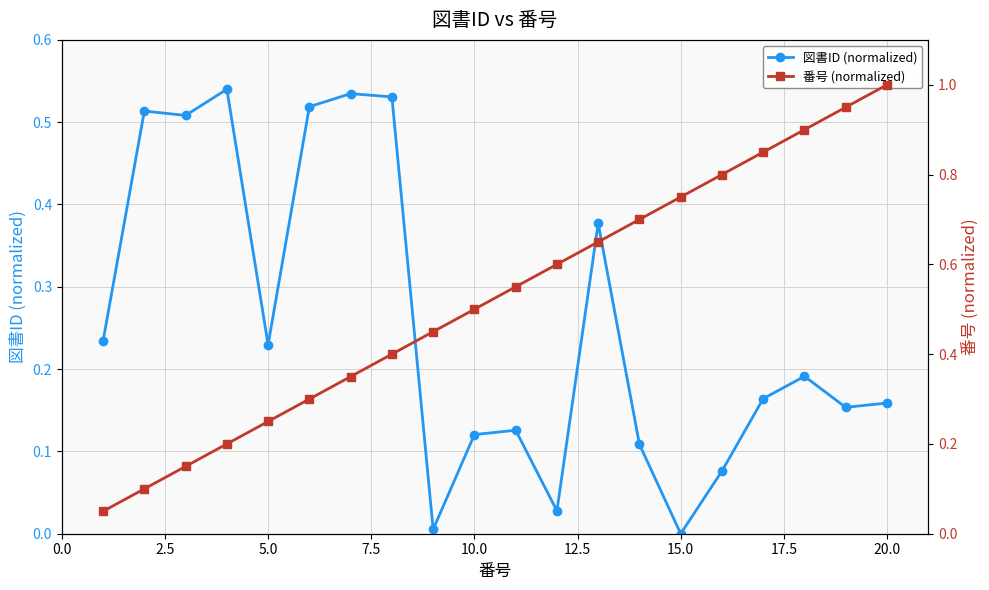

What is the sum of all 図書ID (normalized) values?

5.1